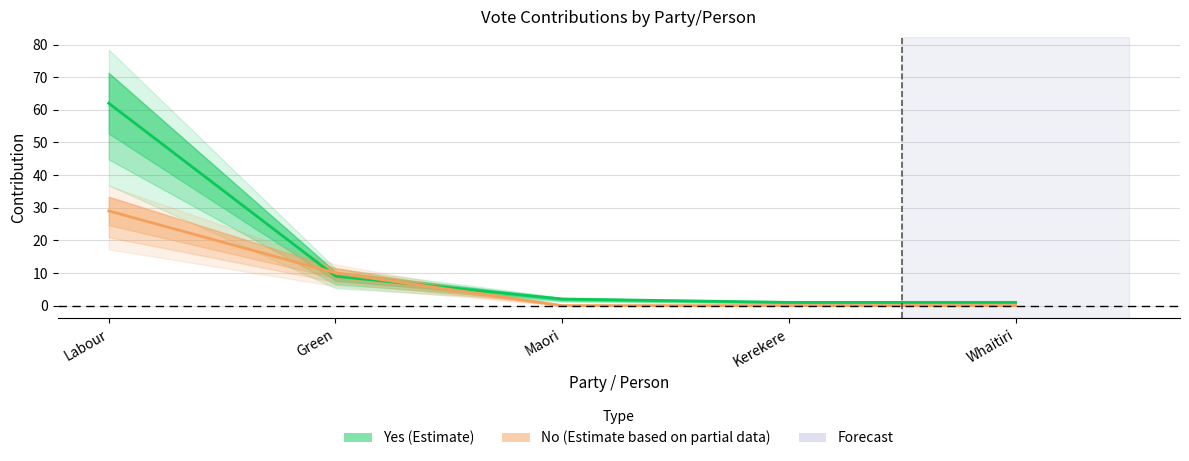

What value does the No series have at Green?

10